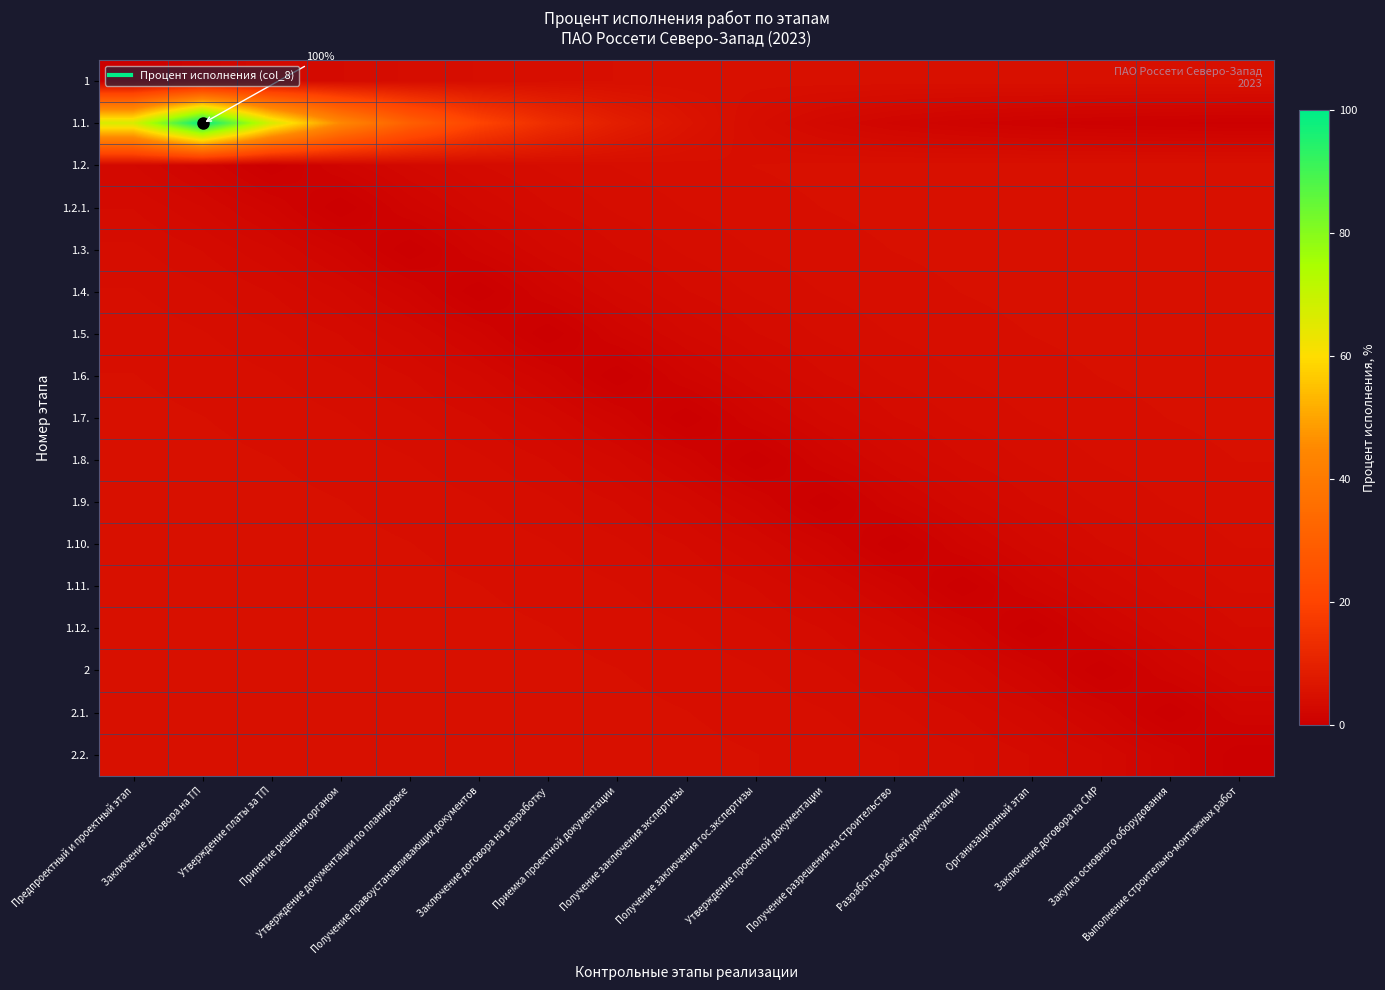

Which category has the highest value across all series?

Заключение договора на ТП